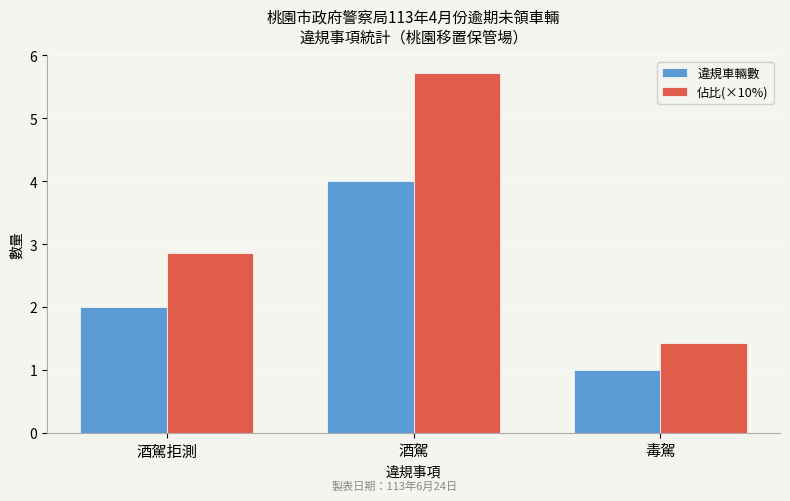

Is the value of 違規車輛數 at 毒駕 greater than the value of 佔比(×10%) at 酒駕拒測?

No